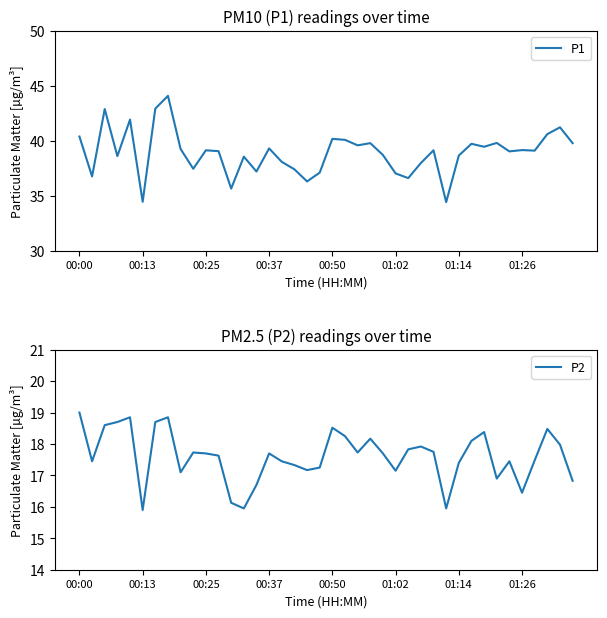

How many lines are shown in the chart?

2